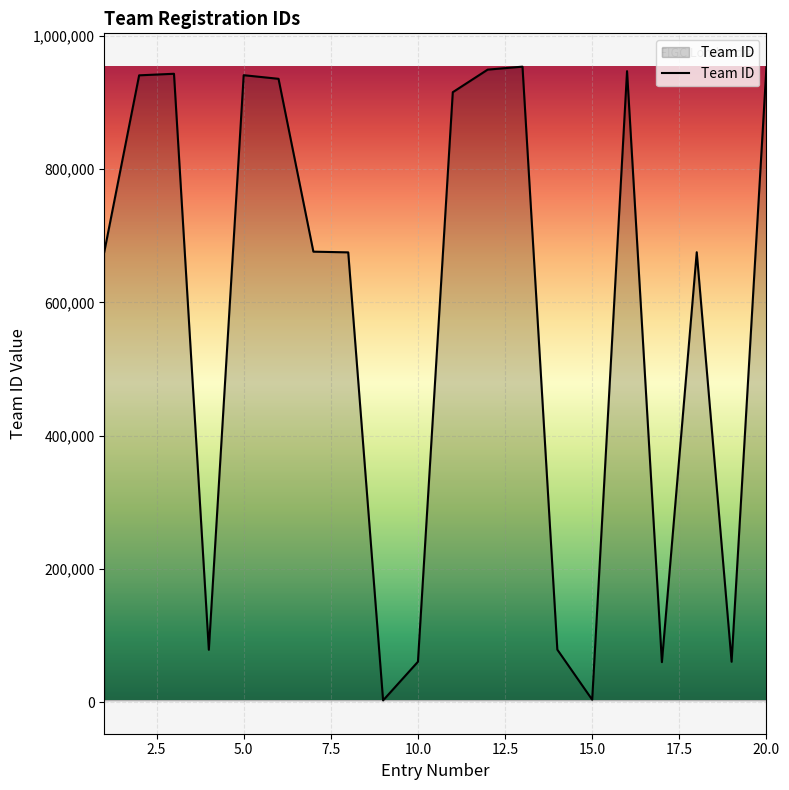

Does the chart have visible grid lines?

Yes